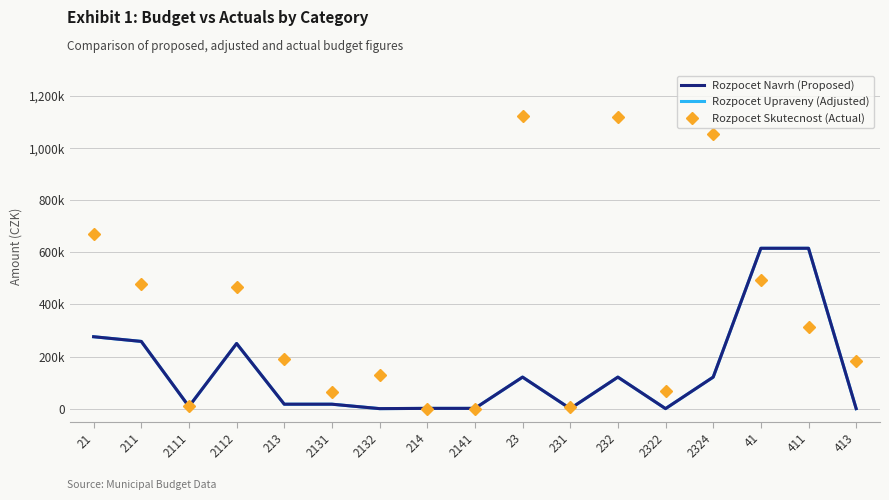

At which category does Rozpocet Upraveny (Adjusted) reach its first local peak?

2112